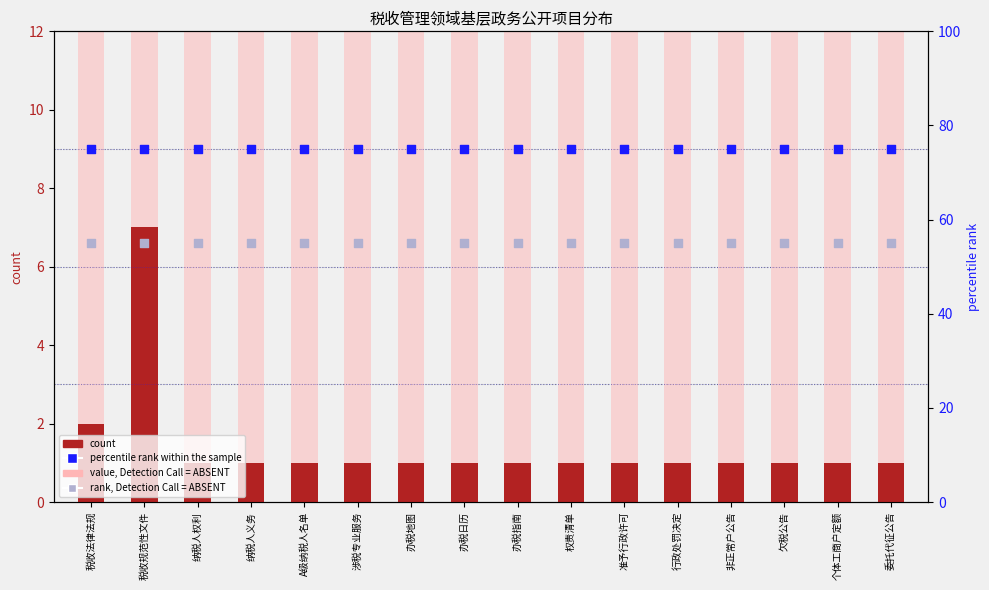

At which category is the sum across all series the highest?

税收规范性文件